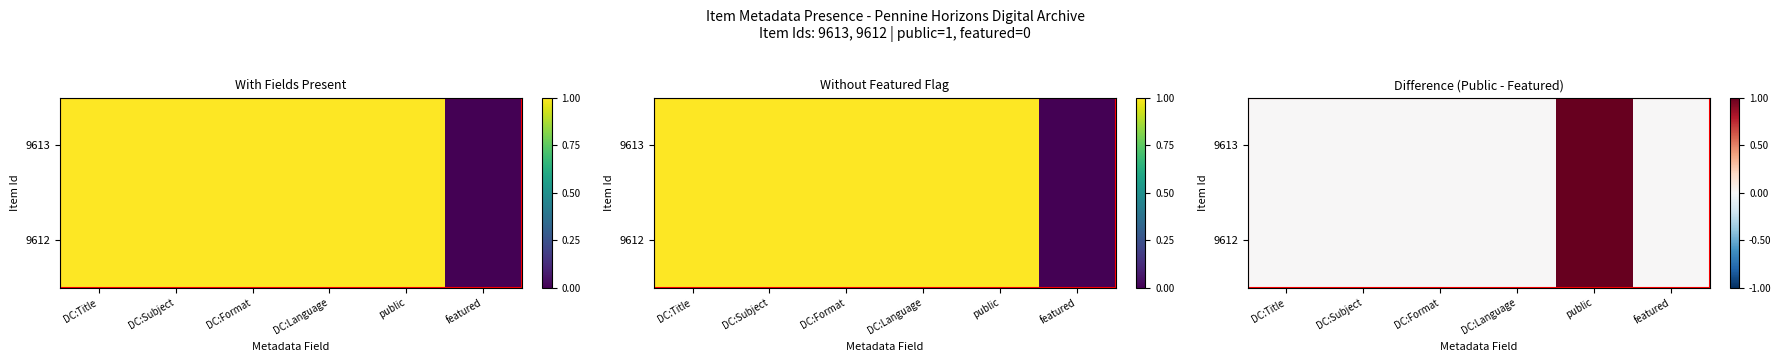

At which category is the sum across all series the highest?

public